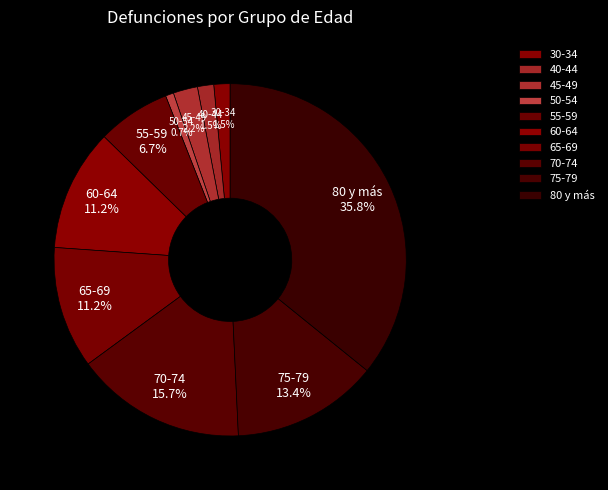

Does any single category account for the majority?

No